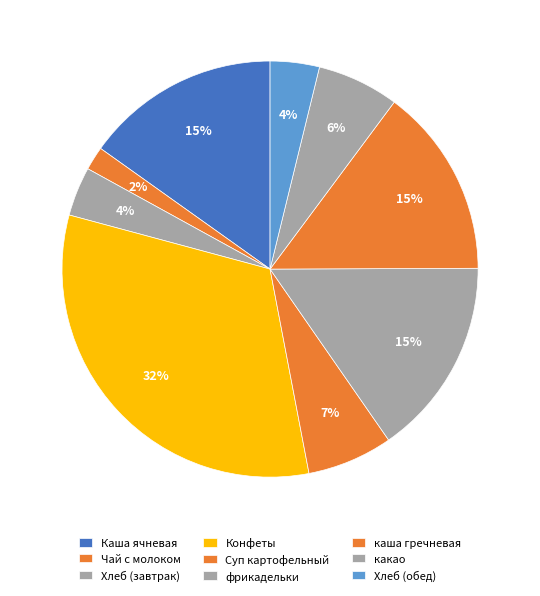

True or false: Каша ячневая accounts for 15% of the total.

True